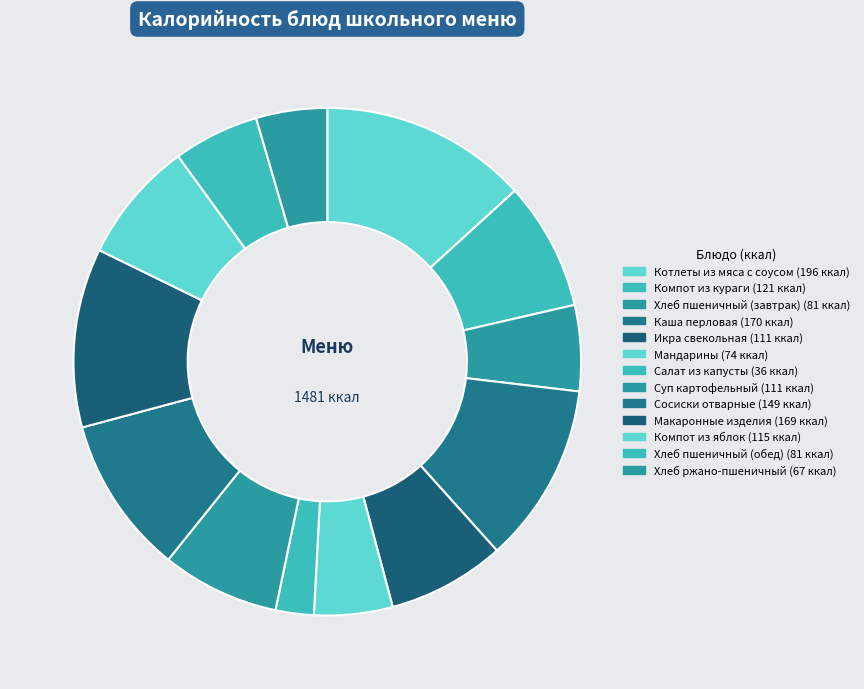

How many slices are in this pie chart?

13